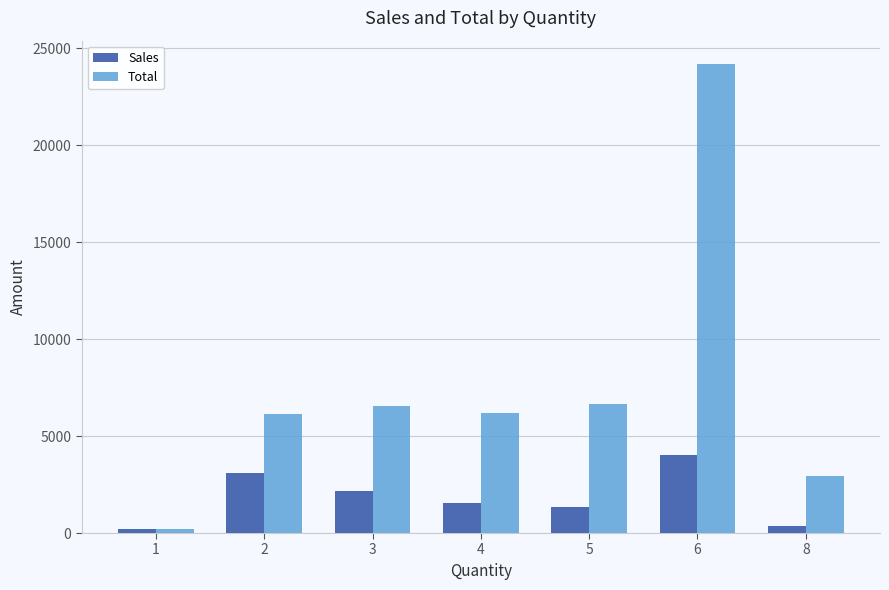

What are all the series names shown in the legend?

Sales, Total